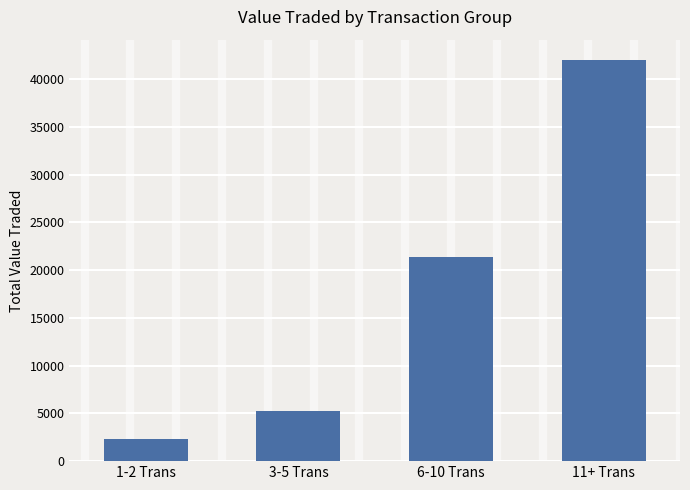

What position from the right is 1-2 Trans?

4